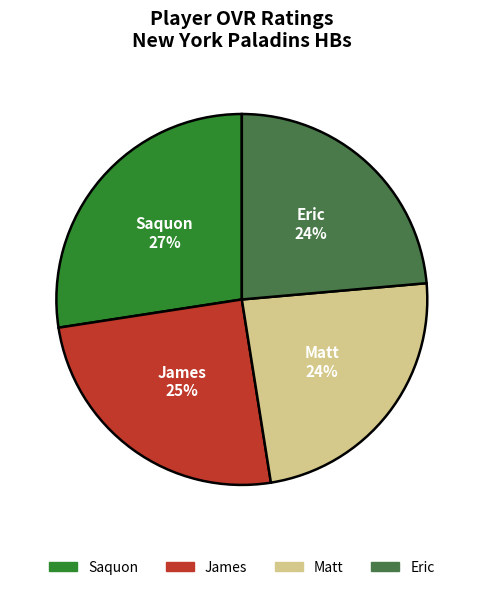

To the nearest percent, what percentage of the pie is James?

25%